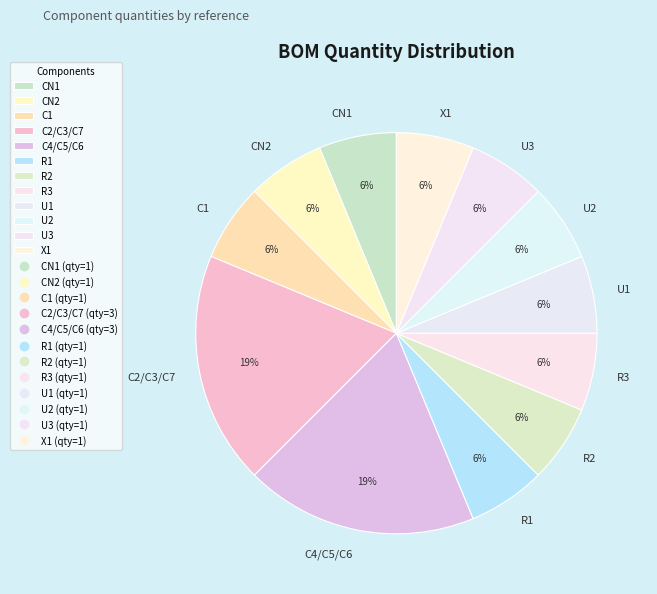

Is the sum of C2/C3/C7 and CN1 greater than half?

No